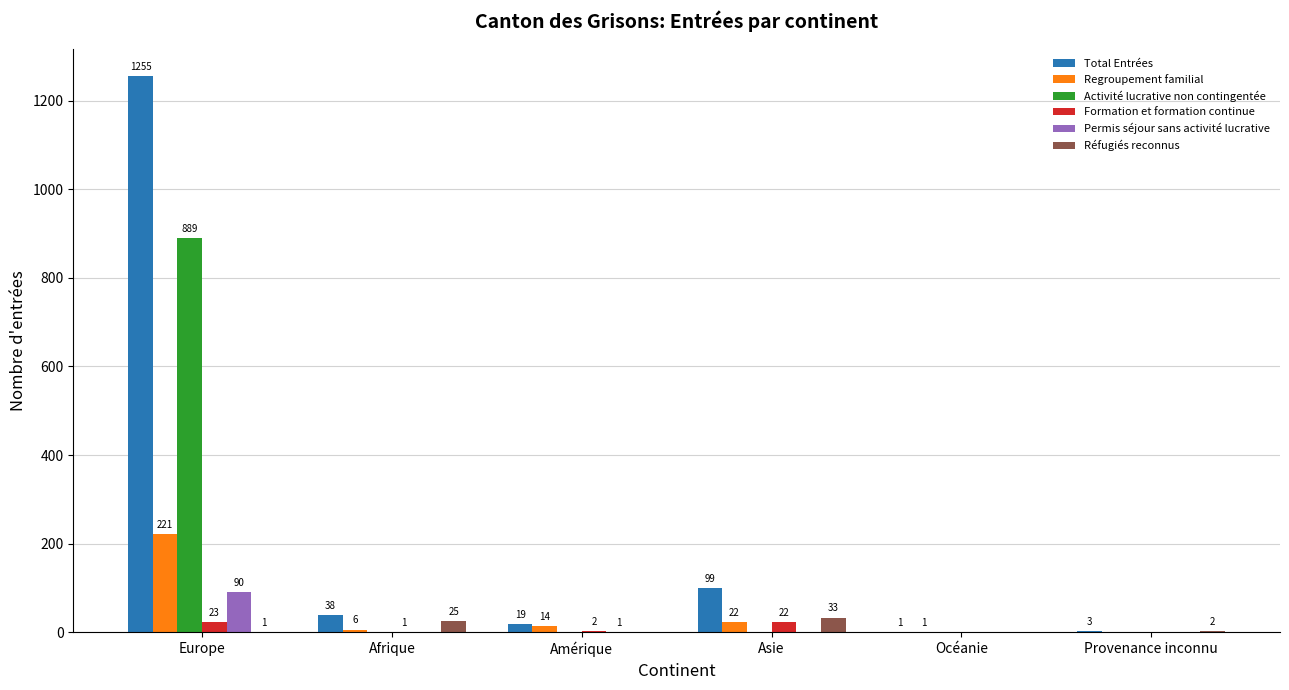

Count the number of categories in the chart.

6